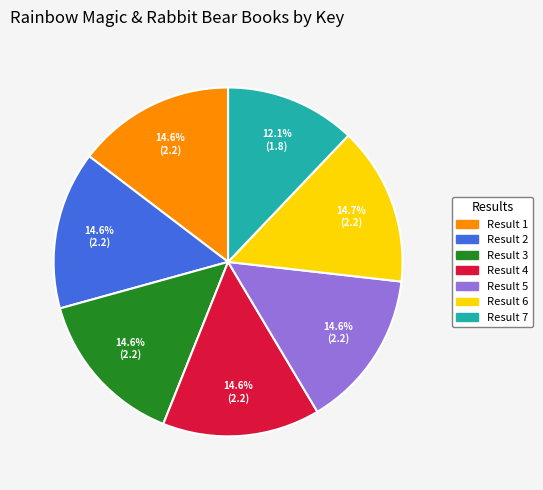

What portion of the pie excludes Result 6?

85.3%